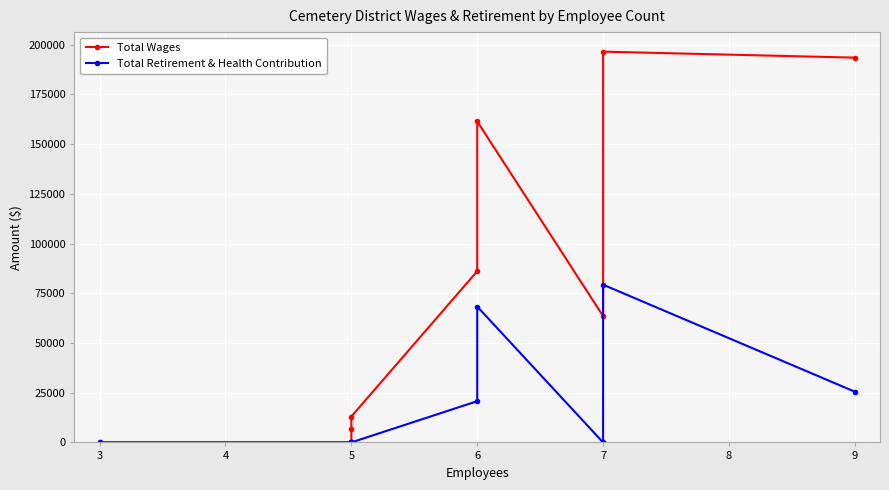

List the series in order of their peak value, lowest first.

Total Retirement & Health Contribution, Total Wages